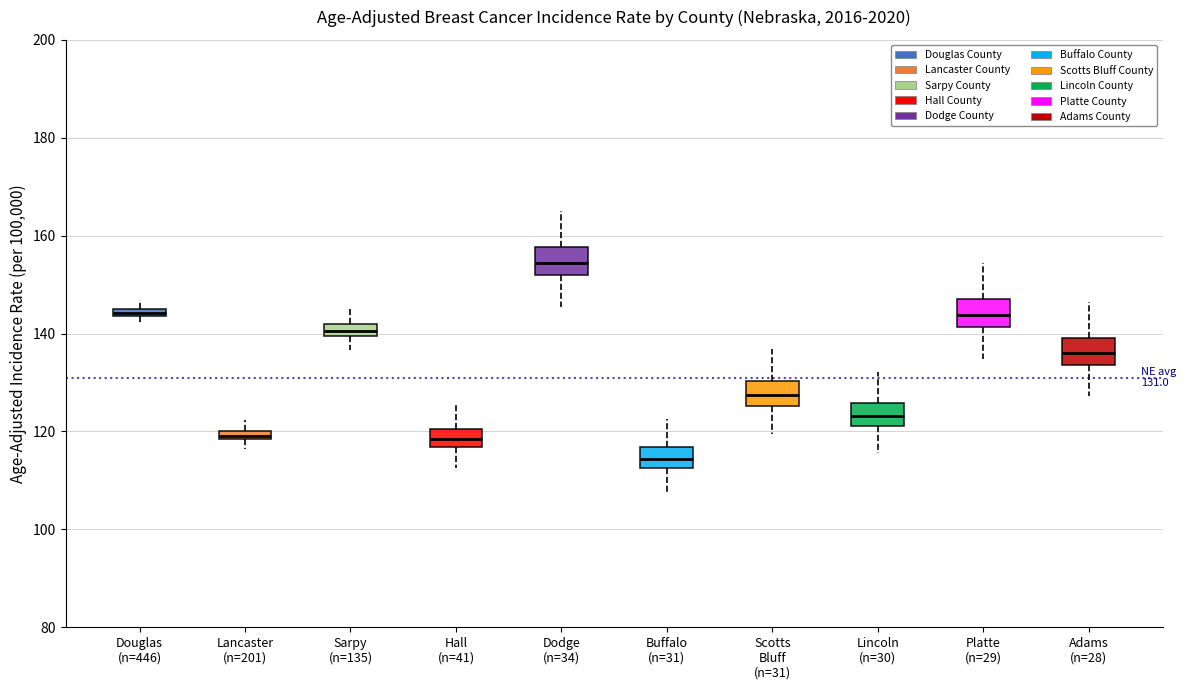

Which box's median line is the lowest?

Buffalo (n=31)